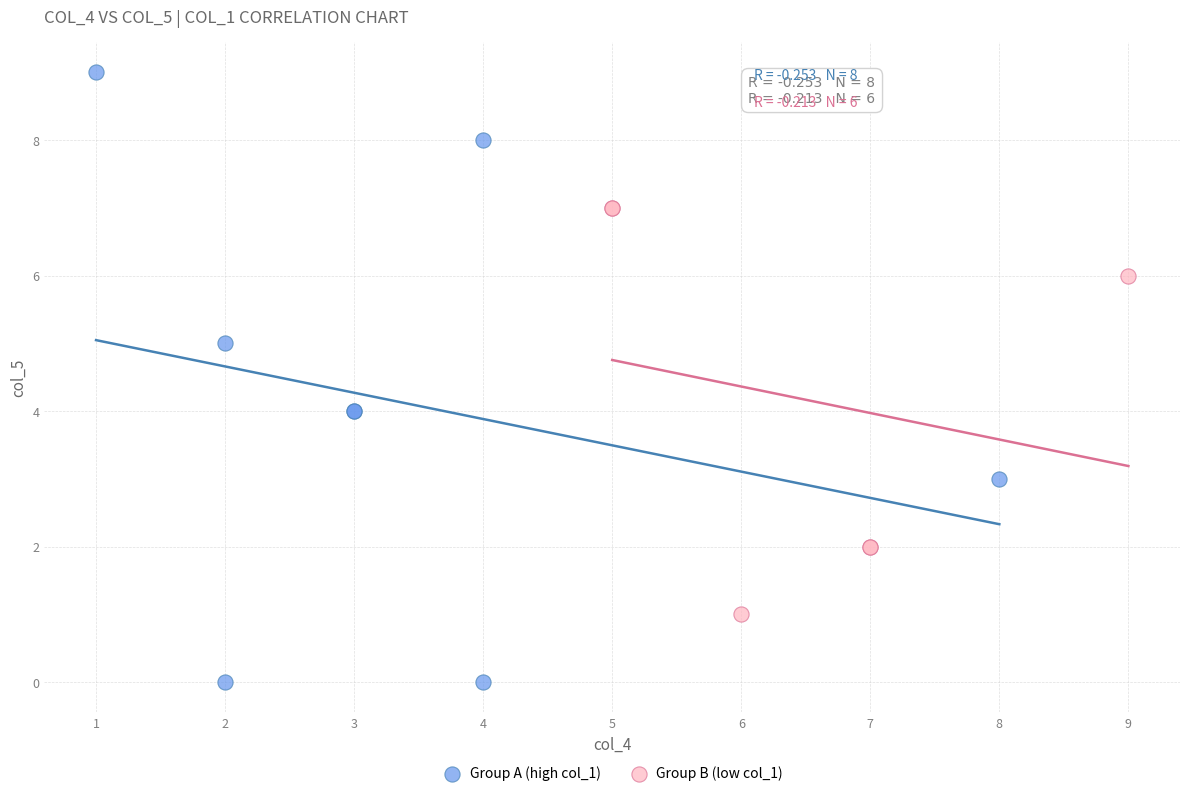

Which series has the largest Y range (max minus min)?

Group A (high col_1)